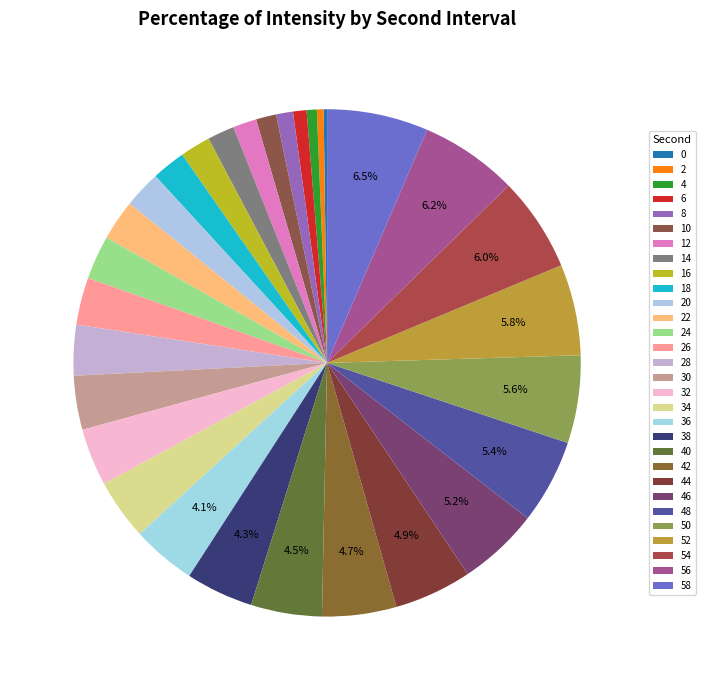

What percentage do 10 and 46 together represent?

6.4%